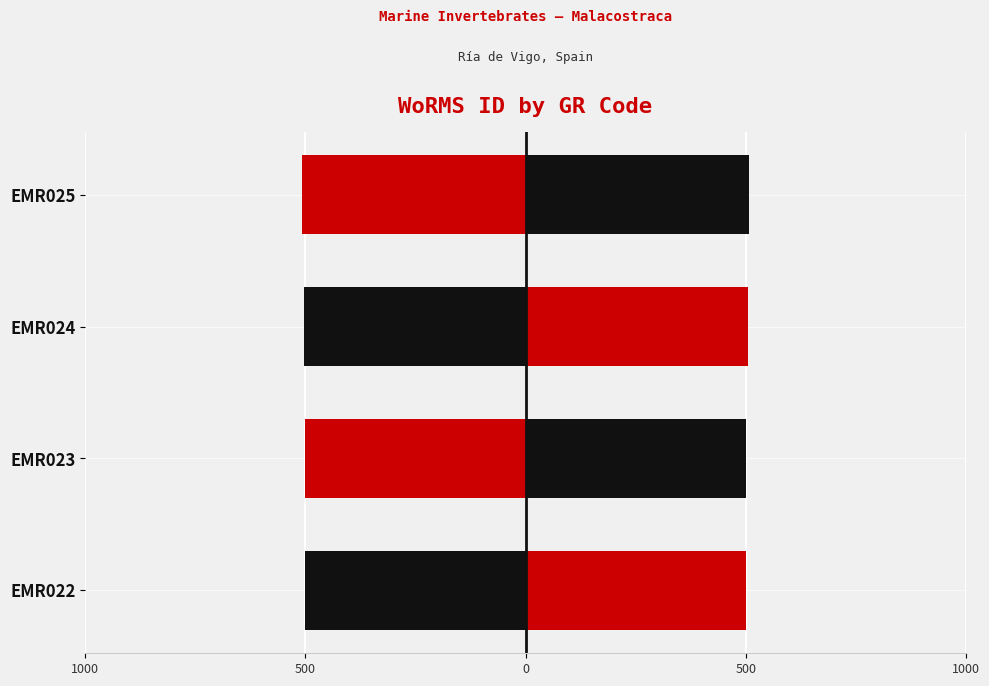

How many distinct data groups are displayed?

2